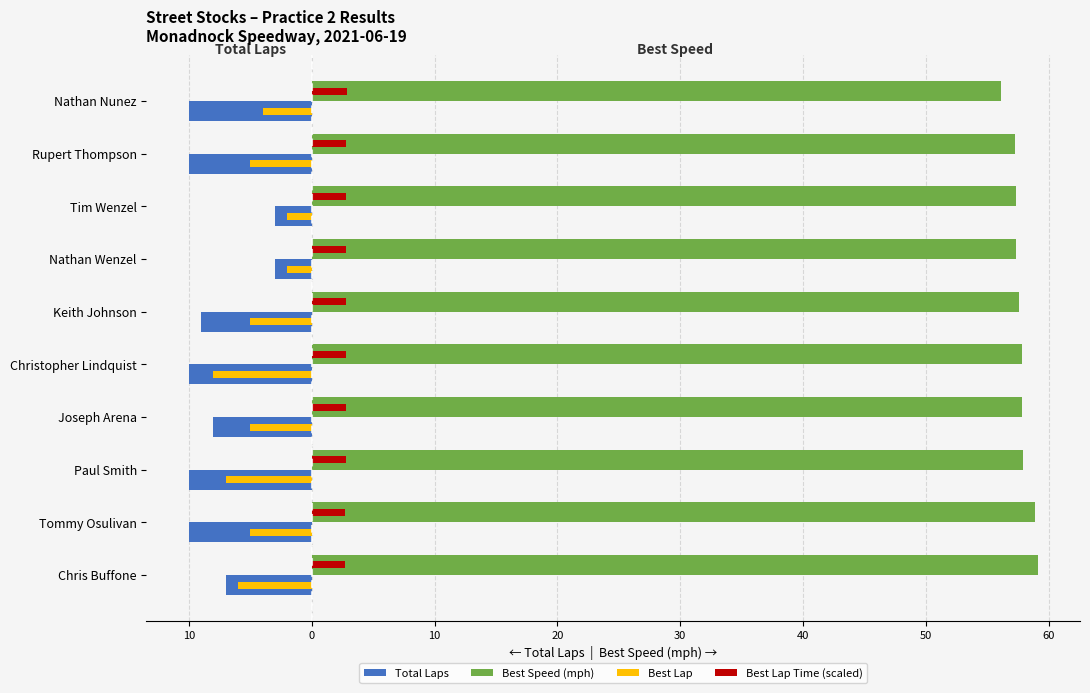

Which series has the largest total across all categories?

Best Speed (mph)